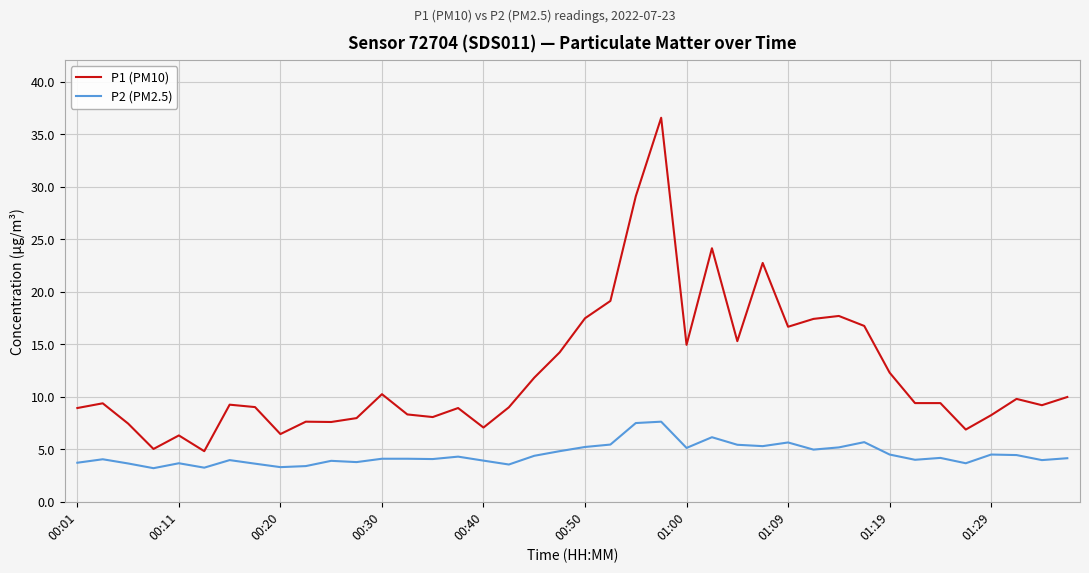

Which series has the widest spread of values?

P1 (PM10)